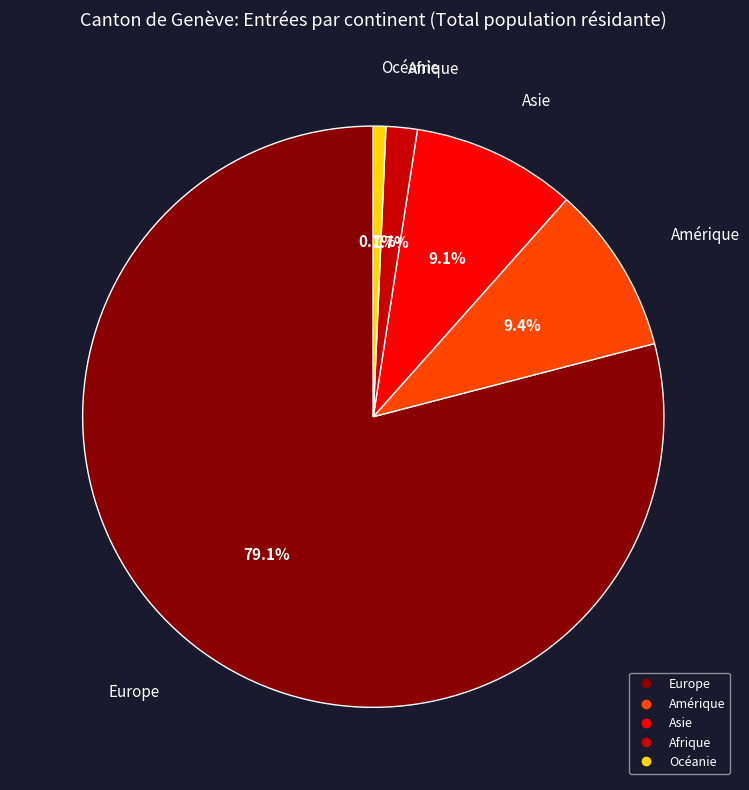

What is the total percentage of Océanie and Amérique?

10.1%